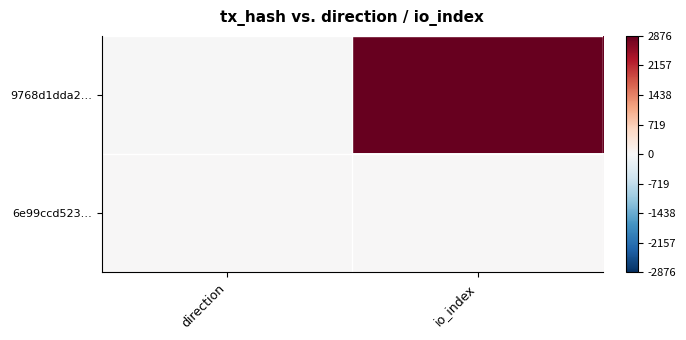

Which series changed the most between direction and io_index?

9768d1dda2…